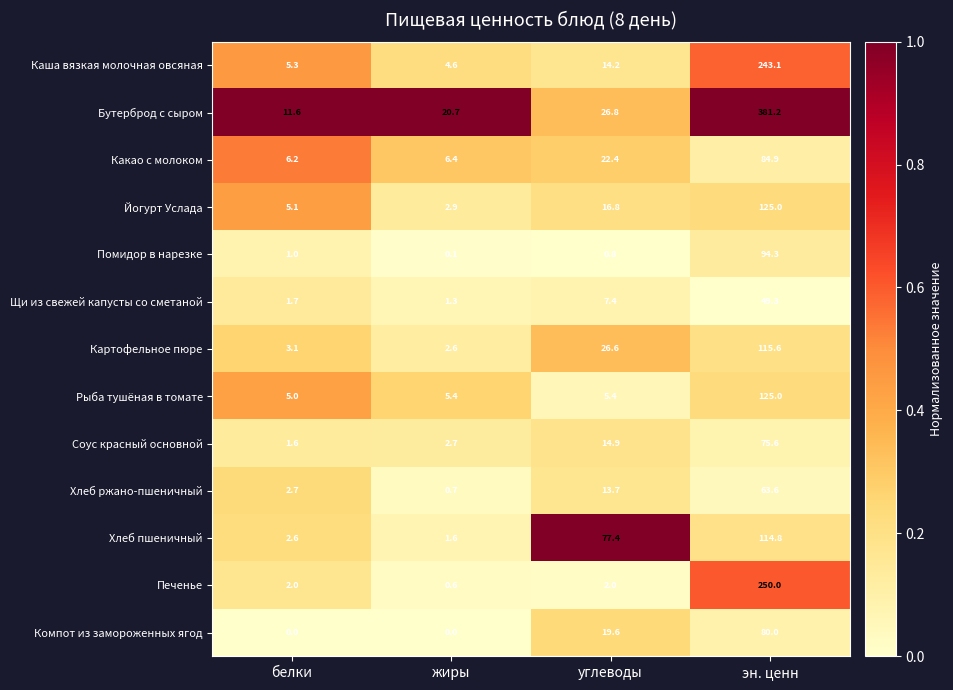

Which series changed the most between жиры and углеводы?

Хлеб пшеничный